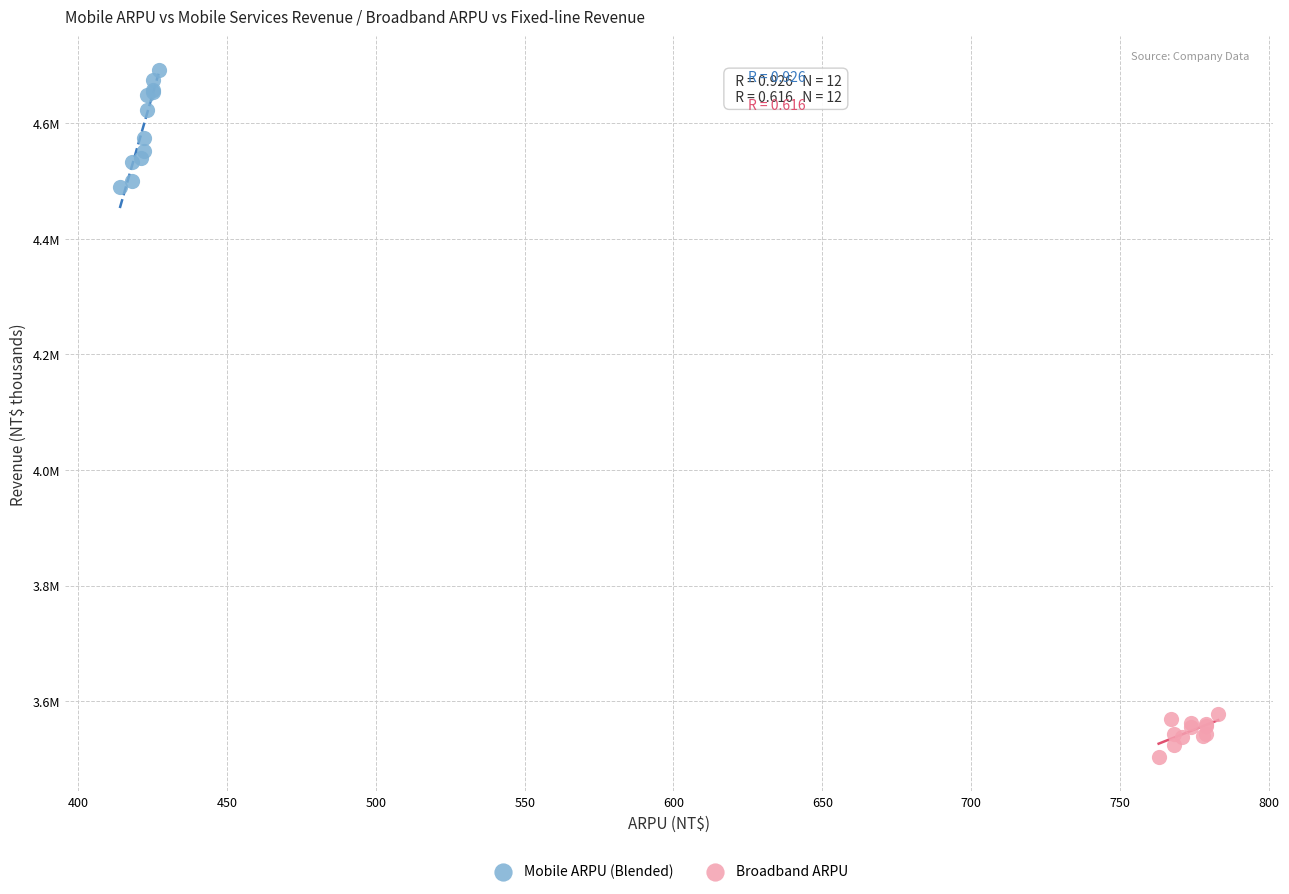

Which series has the widest spread of Y values?

Mobile ARPU (Blended)